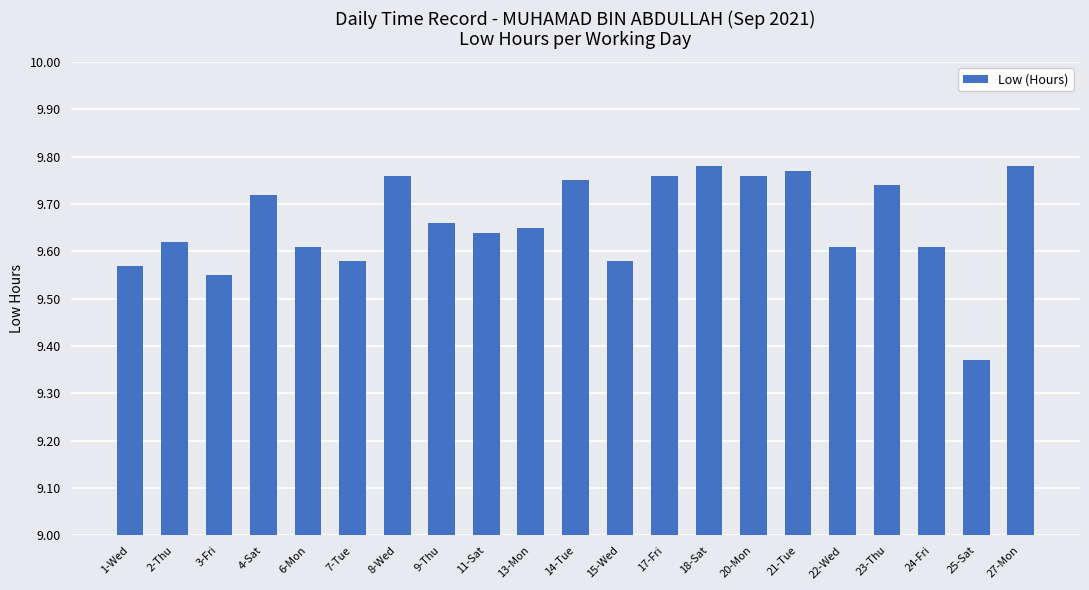

At which category does the chart reach its minimum across all series?

25-Sat